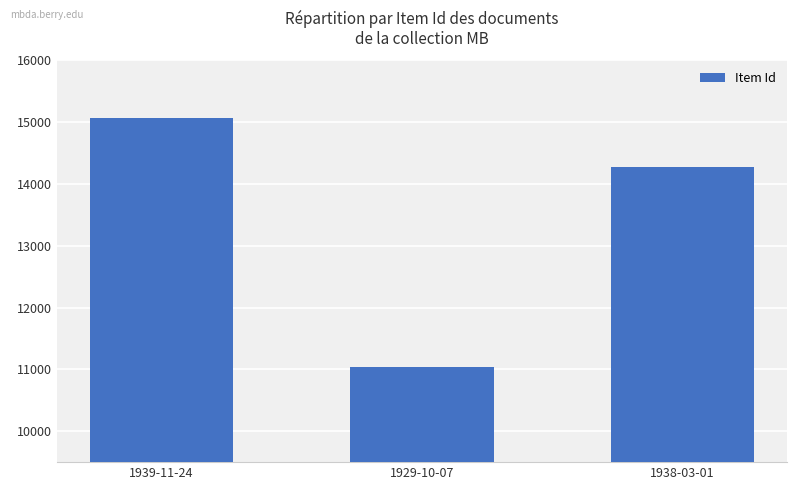

List the labels in order of value, largest first.

1939-11-24, 1938-03-01, 1929-10-07